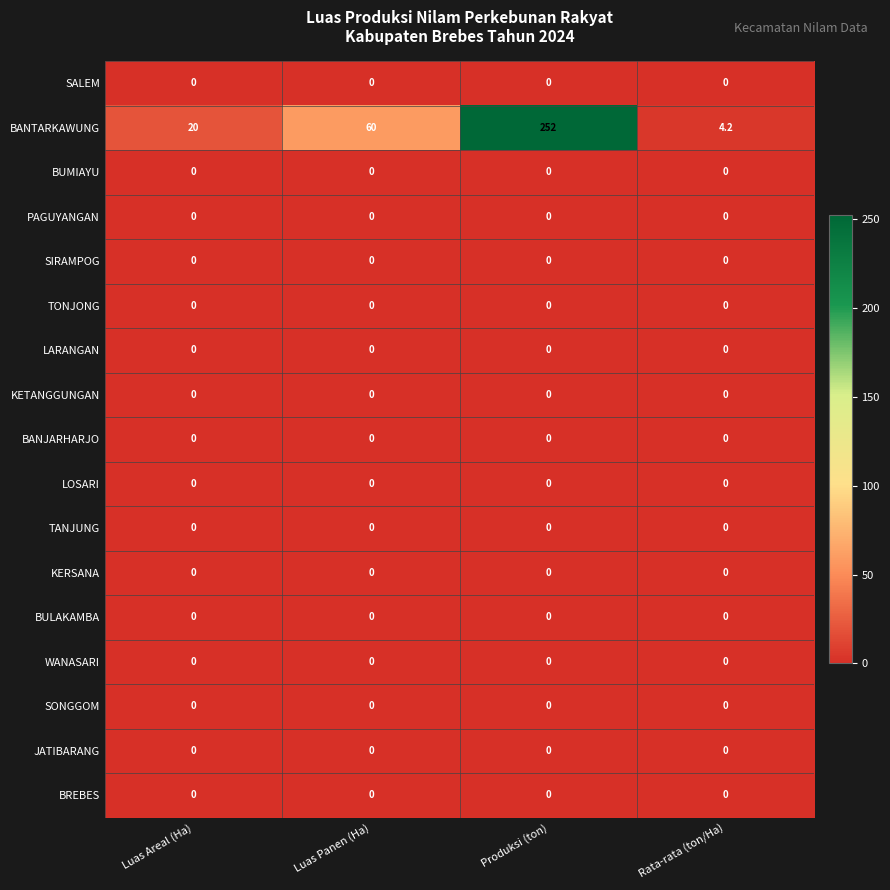

Rank the categories by BANTARKAWUNG value from highest to lowest.

Produksi (ton), Luas Panen (Ha), Luas Areal (Ha), Rata-rata (ton/Ha)